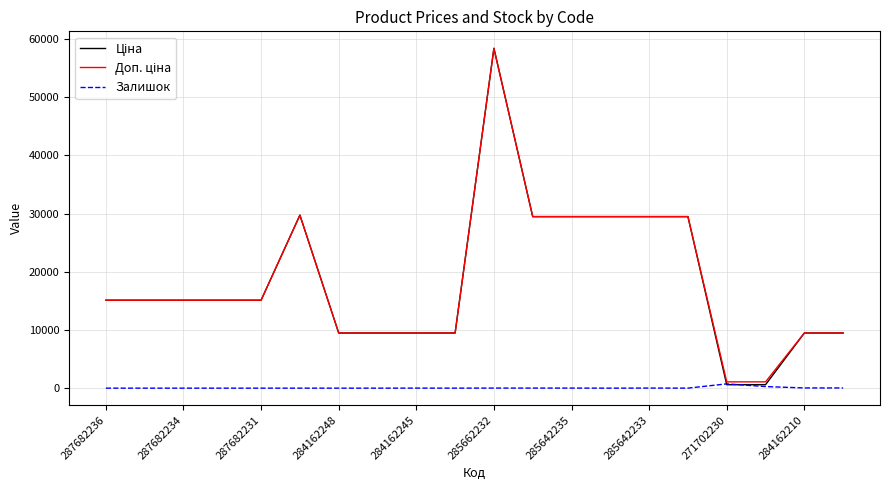

What is the greatest value displayed?

58426.5